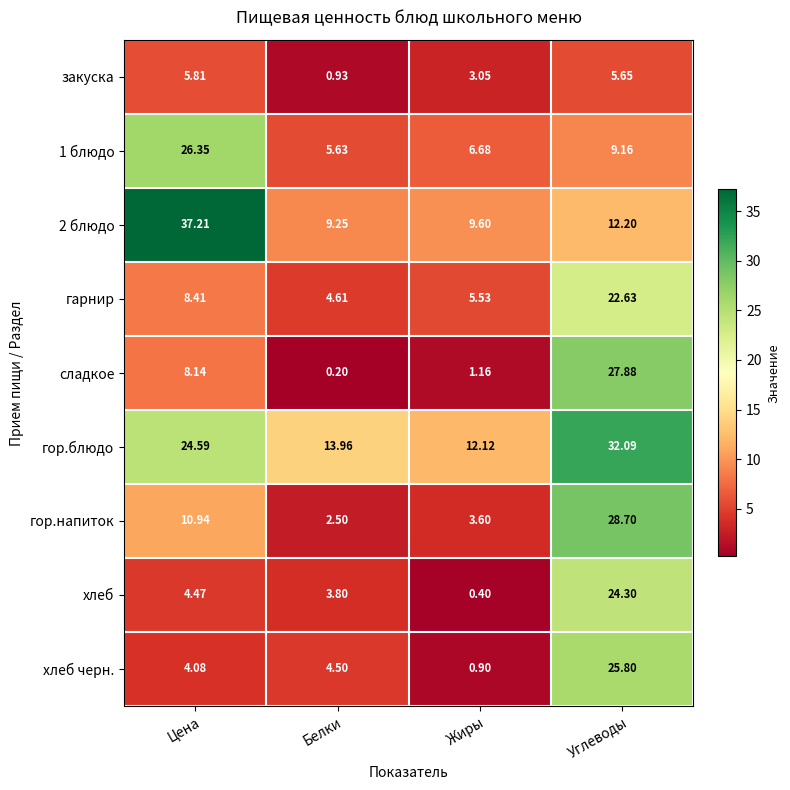

Which series has the widest spread of values?

2 блюдо